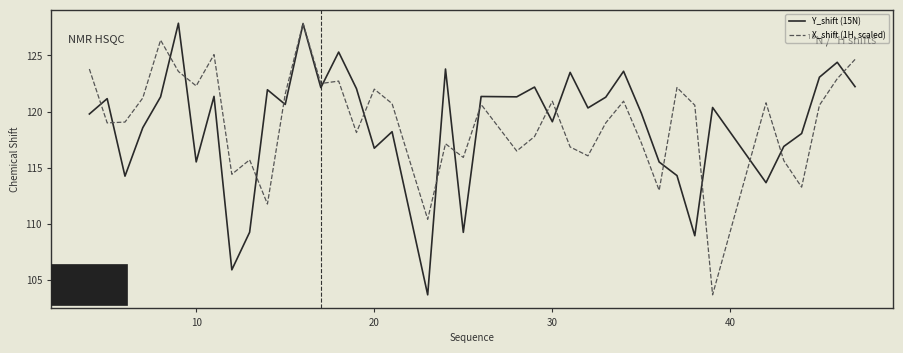

Rank the series by their average value, from lowest to highest.

Y_shift (15N), X_shift (1H, scaled)